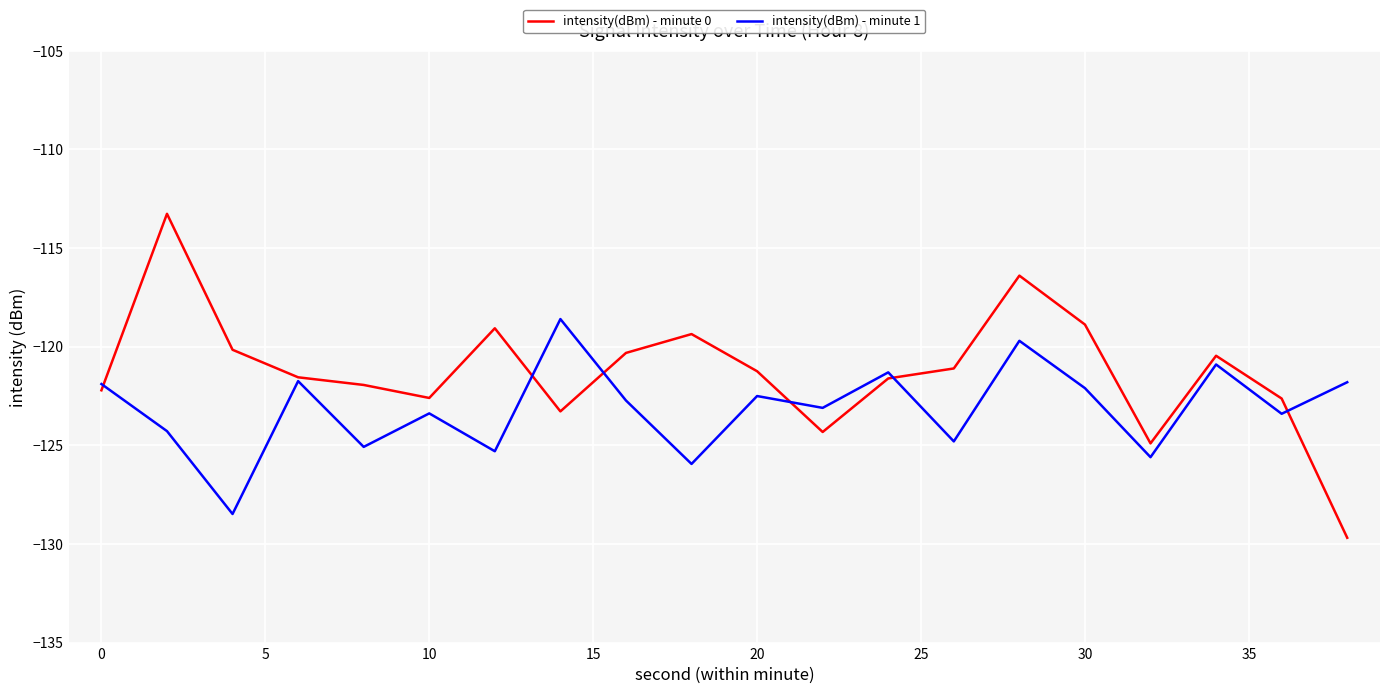

List the series in order of their peak value, highest first.

intensity(dBm) - minute 0, intensity(dBm) - minute 1